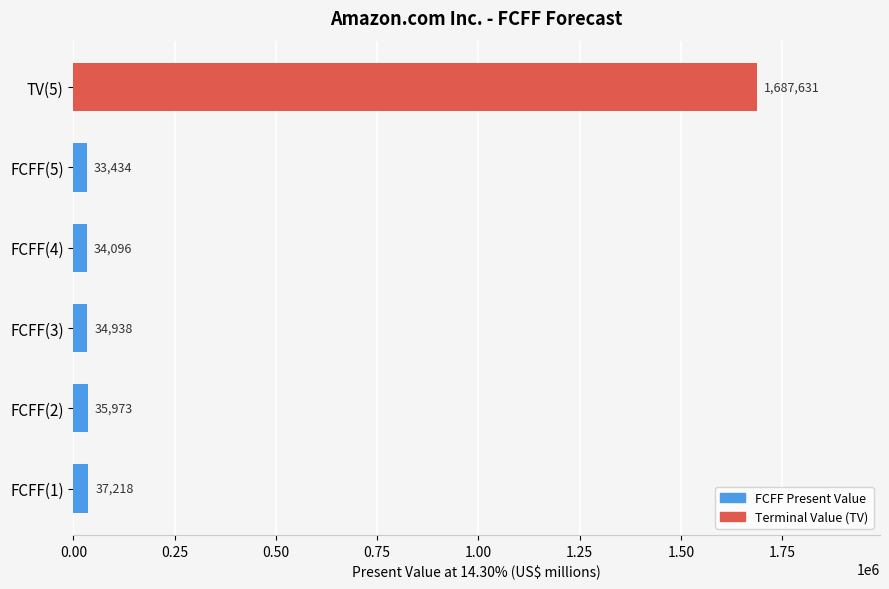

List the labels in order of value, largest first.

TV(5), FCFF(1), FCFF(2), FCFF(3), FCFF(4), FCFF(5)